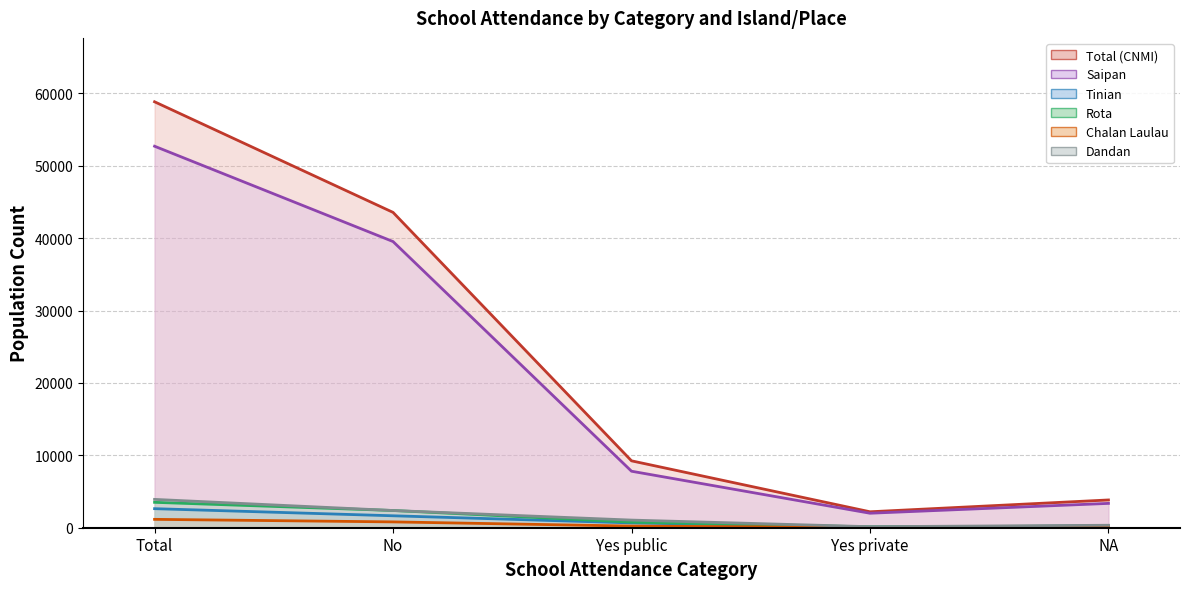

Between No and Yes private, which is larger?

No